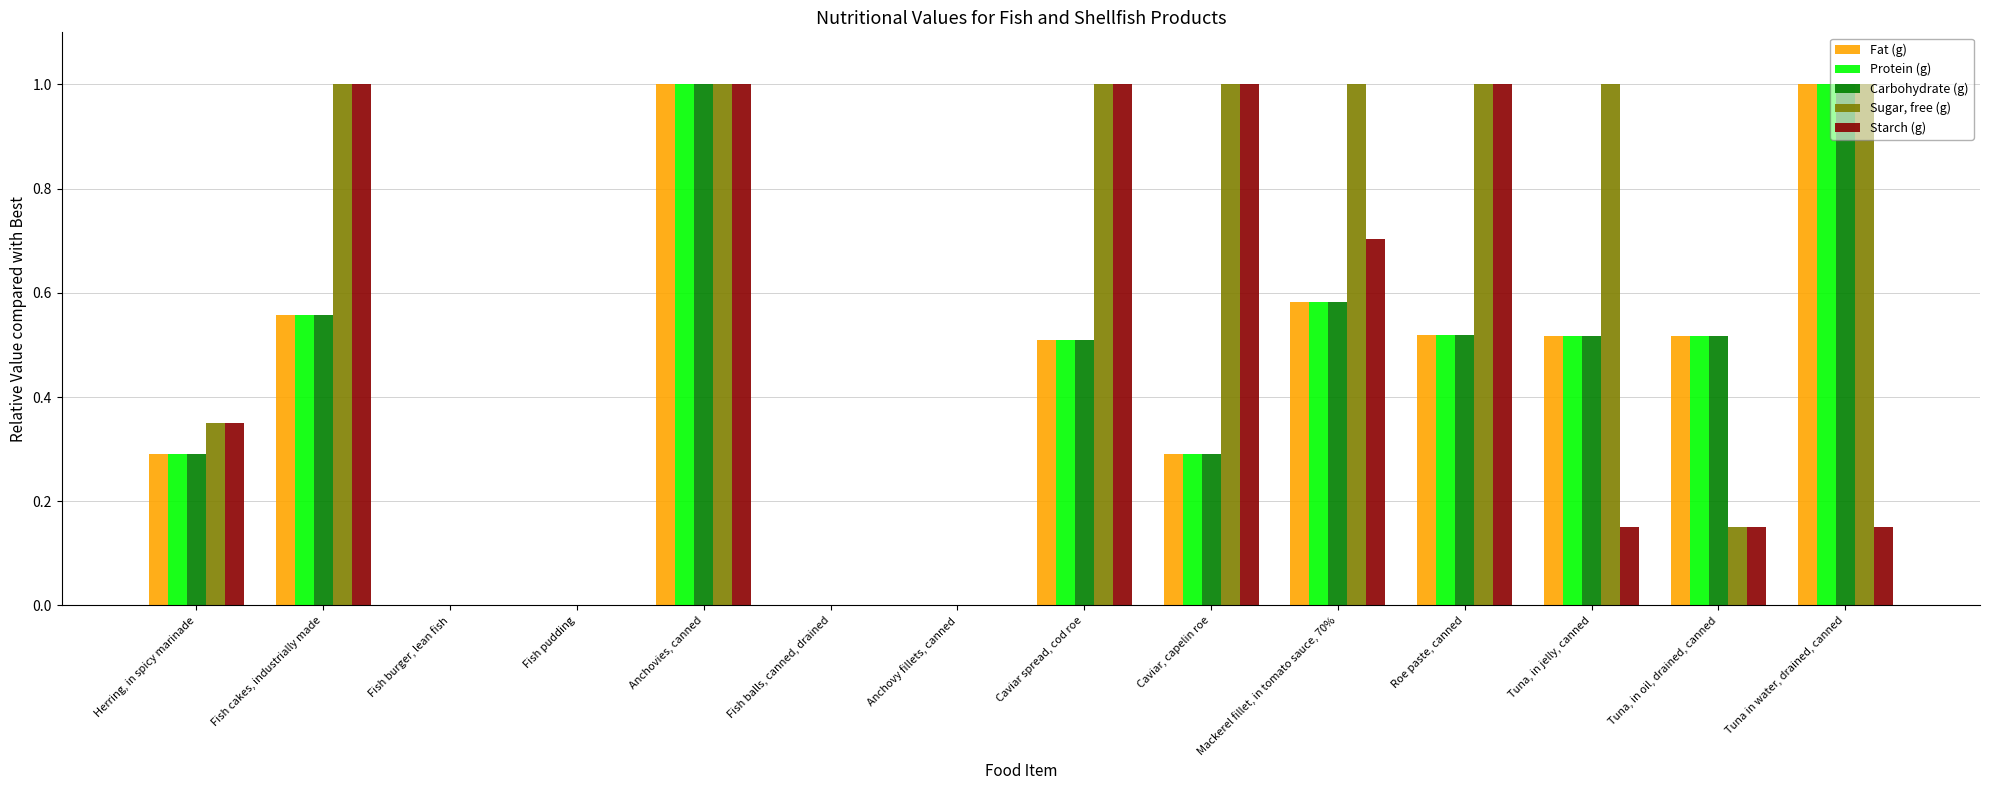

Is it true that Starch (g) equals 1.8 at Anchovies, canned?

False